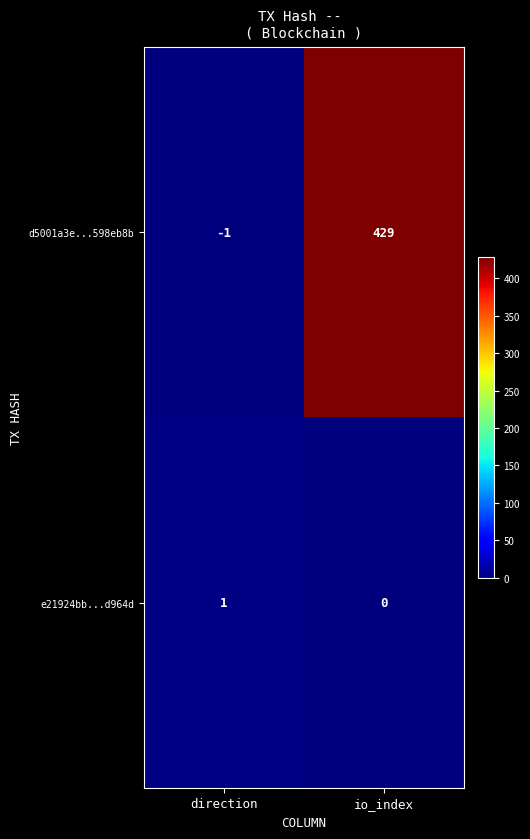

How many series are shown in this chart?

2